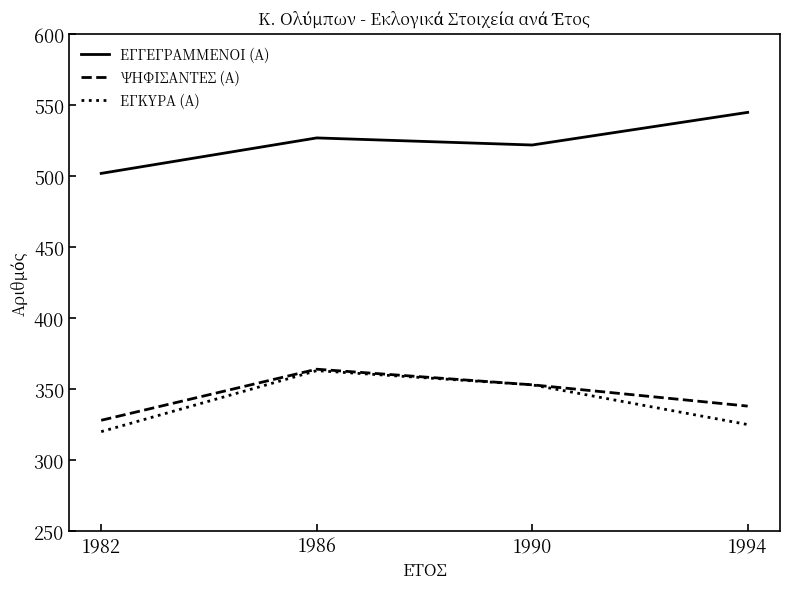

True or false: ΕΓΓΕΓΡΑΜΜΕΝΟΙ (Α) and ΨΗΦΙΣΑΝΤΕΣ (Α) intersect in this chart.

False